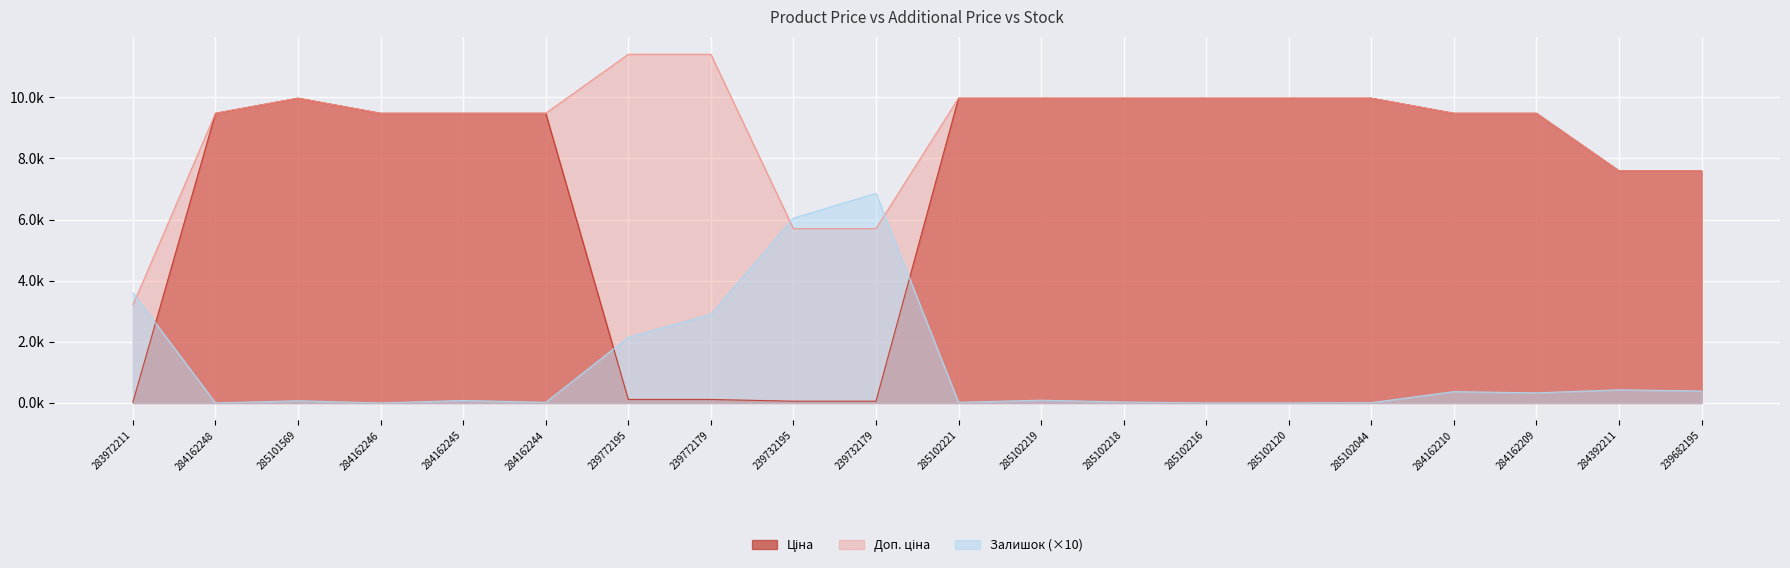

Rank the categories by Ціна value from highest to lowest.

285101569, 285102221, 285102219, 285102218, 285102216, 285102120, 285102044, 284162248, 284162246, 284162245, 284162244, 284162210, 284162209, 284392211, 239682195, 239772195, 239772179, 239732195, 239732179, 283972211